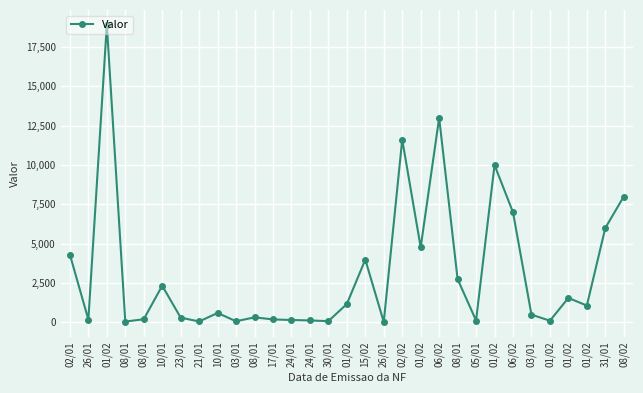

How many categories are shown in the chart?

31